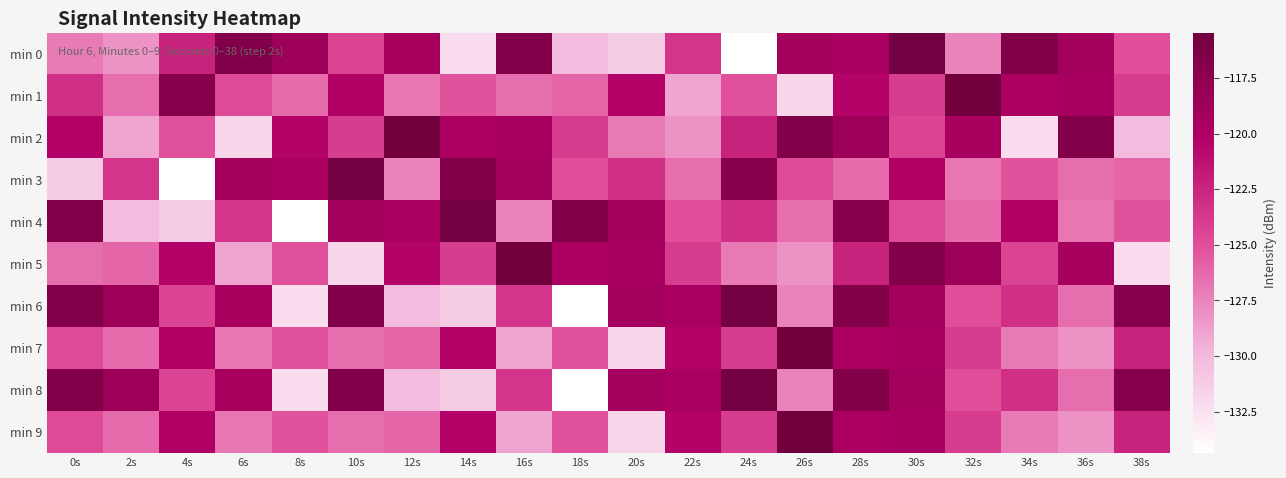

Reading right to left, transcribe all the data shown in this chart.

min 0: 38s=-125.0	36s=-119.2	34s=-116.6	32s=-127.5	30s=-115.6	28s=-119.7	26s=-119.2	24s=-134.4	22s=-123.5	20s=-131.2	18s=-130.2	16s=-116.7	14s=-132.2	12s=-119.5	10s=-124.4	8s=-118.7	6s=-116.7	4s=-122.4	2s=-128.1	0s=-127.1
min 1: 38s=-123.9	36s=-119.5	34s=-119.7	32s=-115.5	30s=-124.0	28s=-120.5	26s=-131.8	24s=-125.1	22s=-129.0	20s=-120.3	18s=-126.1	16s=-126.5	14s=-125.2	12s=-126.9	10s=-120.1	8s=-126.3	6s=-124.8	4s=-117.0	2s=-126.5	0s=-123.2
min 2: 38s=-130.2	36s=-116.7	34s=-132.2	32s=-119.5	30s=-124.4	28s=-118.7	26s=-116.7	24s=-122.4	22s=-128.1	20s=-127.1	18s=-123.9	16s=-119.5	14s=-119.7	12s=-115.5	10s=-124.0	8s=-120.5	6s=-131.8	4s=-125.1	2s=-129.0	0s=-120.3
min 3: 38s=-126.1	36s=-126.5	34s=-125.2	32s=-126.9	30s=-120.1	28s=-126.3	26s=-124.8	24s=-117.0	22s=-126.5	20s=-123.2	18s=-125.0	16s=-119.2	14s=-116.6	12s=-127.5	10s=-115.6	8s=-119.7	6s=-119.2	4s=-134.4	2s=-123.5	0s=-131.2
min 4: 38s=-125.2	36s=-126.9	34s=-120.1	32s=-126.3	30s=-124.8	28s=-117.0	26s=-126.5	24s=-123.2	22s=-125.0	20s=-119.2	18s=-116.6	16s=-127.5	14s=-115.6	12s=-119.7	10s=-119.2	8s=-134.4	6s=-123.5	4s=-131.2	2s=-130.2	0s=-116.7
min 5: 38s=-132.2	36s=-119.5	34s=-124.4	32s=-118.7	30s=-116.7	28s=-122.4	26s=-128.1	24s=-127.1	22s=-123.9	20s=-119.5	18s=-119.7	16s=-115.5	14s=-124.0	12s=-120.5	10s=-131.8	8s=-125.1	6s=-129.0	4s=-120.3	2s=-126.1	0s=-126.5
min 6: 38s=-117.0	36s=-126.5	34s=-123.2	32s=-125.0	30s=-119.2	28s=-116.6	26s=-127.5	24s=-115.6	22s=-119.7	20s=-119.2	18s=-134.4	16s=-123.5	14s=-131.2	12s=-130.2	10s=-116.7	8s=-132.2	6s=-119.5	4s=-124.4	2s=-118.7	0s=-116.7
min 7: 38s=-122.4	36s=-128.1	34s=-127.1	32s=-123.9	30s=-119.5	28s=-119.7	26s=-115.5	24s=-124.0	22s=-120.5	20s=-131.8	18s=-125.1	16s=-129.0	14s=-120.3	12s=-126.1	10s=-126.5	8s=-125.2	6s=-126.9	4s=-120.1	2s=-126.3	0s=-124.8
min 8: 38s=-117.0	36s=-126.5	34s=-123.2	32s=-125.0	30s=-119.2	28s=-116.6	26s=-127.5	24s=-115.6	22s=-119.7	20s=-119.2	18s=-134.4	16s=-123.5	14s=-131.2	12s=-130.2	10s=-116.7	8s=-132.2	6s=-119.5	4s=-124.4	2s=-118.7	0s=-116.7
min 9: 38s=-122.4	36s=-128.1	34s=-127.1	32s=-123.9	30s=-119.5	28s=-119.7	26s=-115.5	24s=-124.0	22s=-120.5	20s=-131.8	18s=-125.1	16s=-129.0	14s=-120.3	12s=-126.1	10s=-126.5	8s=-125.2	6s=-126.9	4s=-120.1	2s=-126.3	0s=-124.8